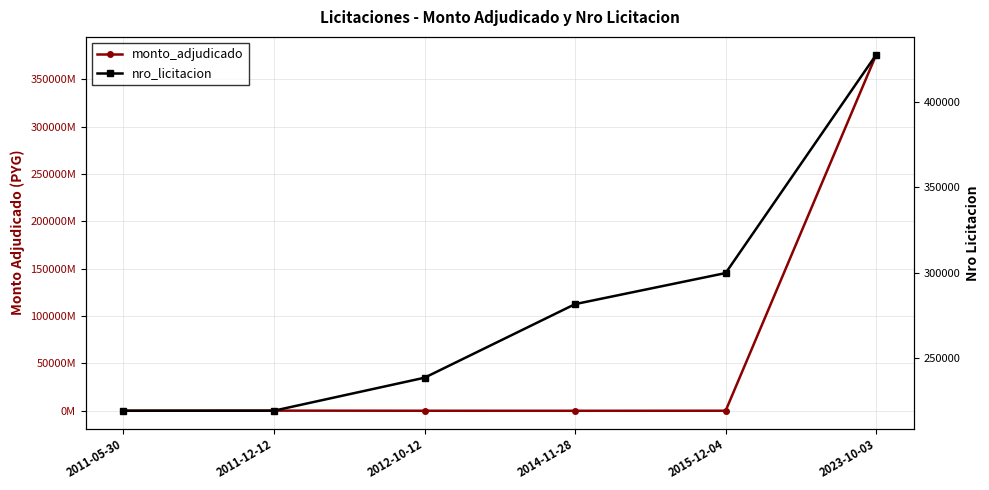

Where does the monto_adjudicado series first go above 110578816?

2011-12-12